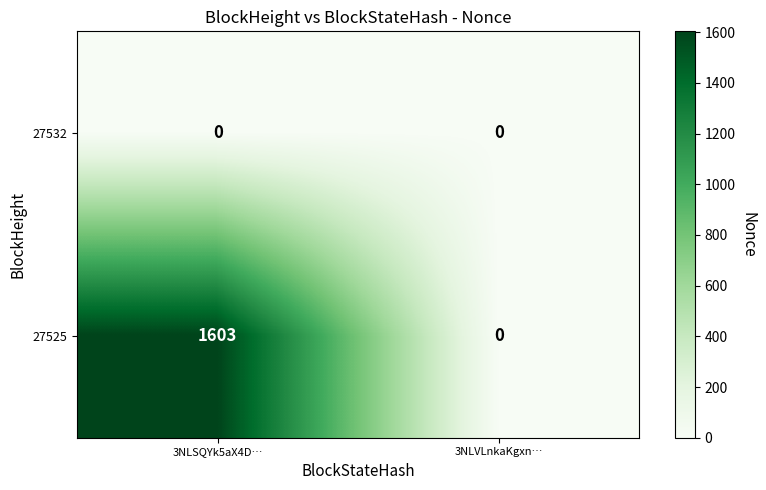

Reading right to left, list all the values displayed in this chart.

27532: 0	0
27525: 0	1603